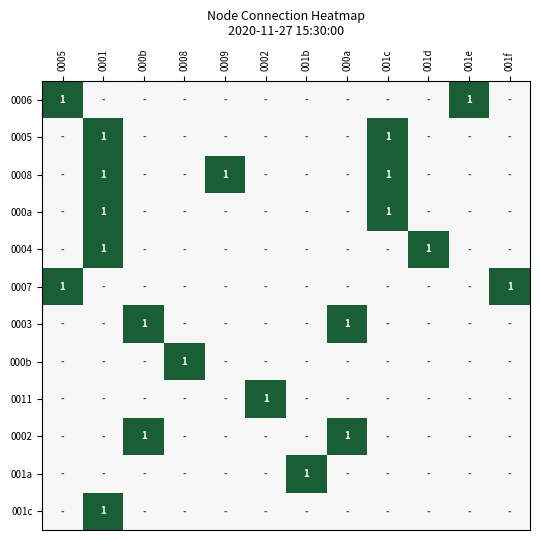

True or false: 0006 has a value of 1 at 0005.

True